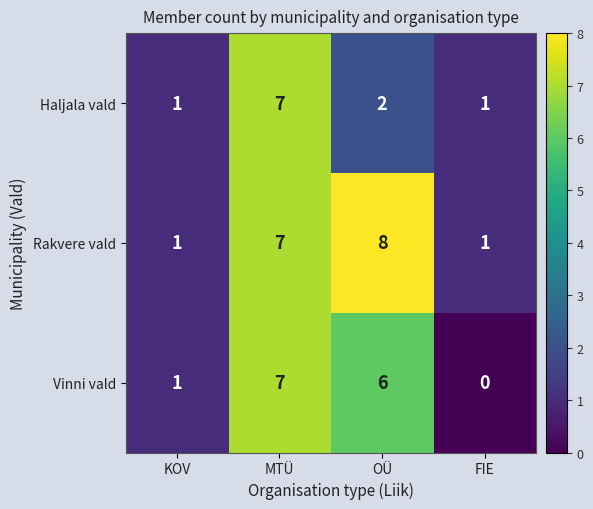

Count the number of data series in this chart.

3